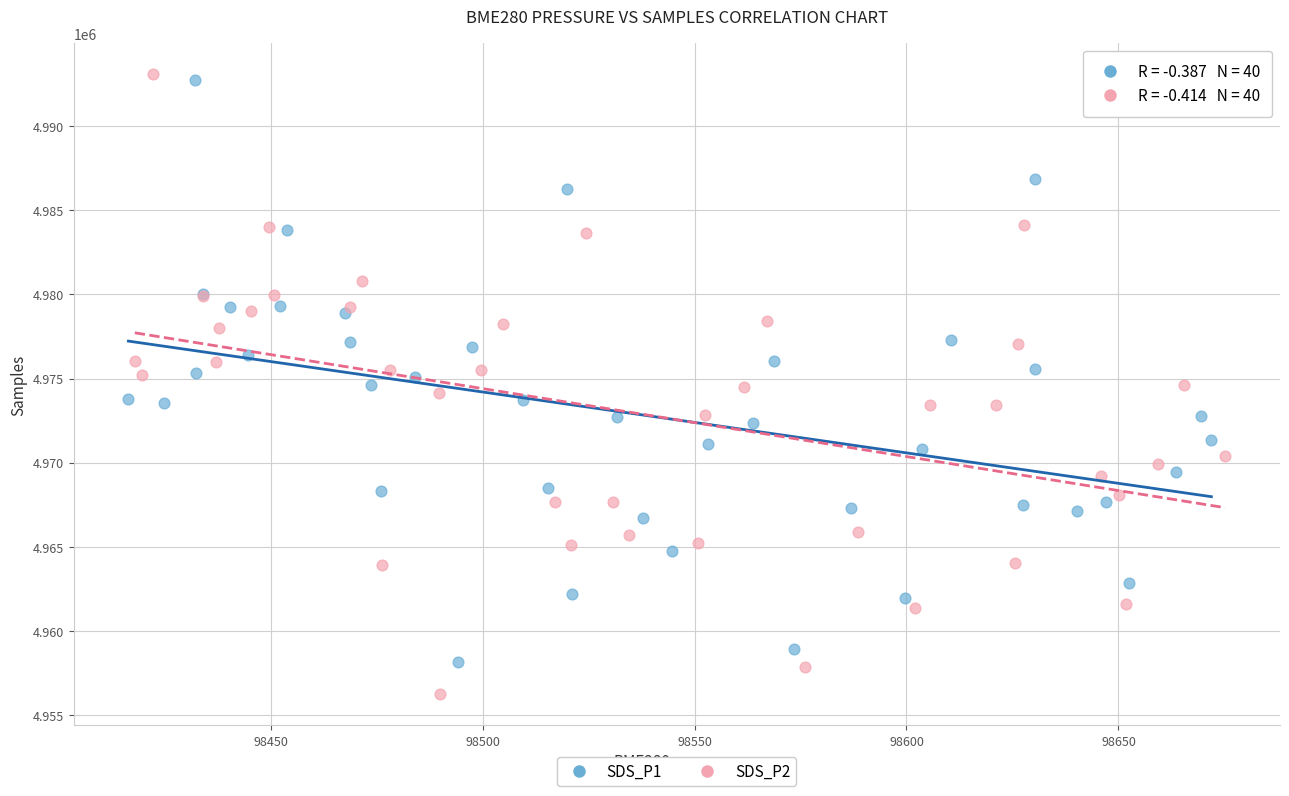

Which series contains the highest Y value?

SDS_P2